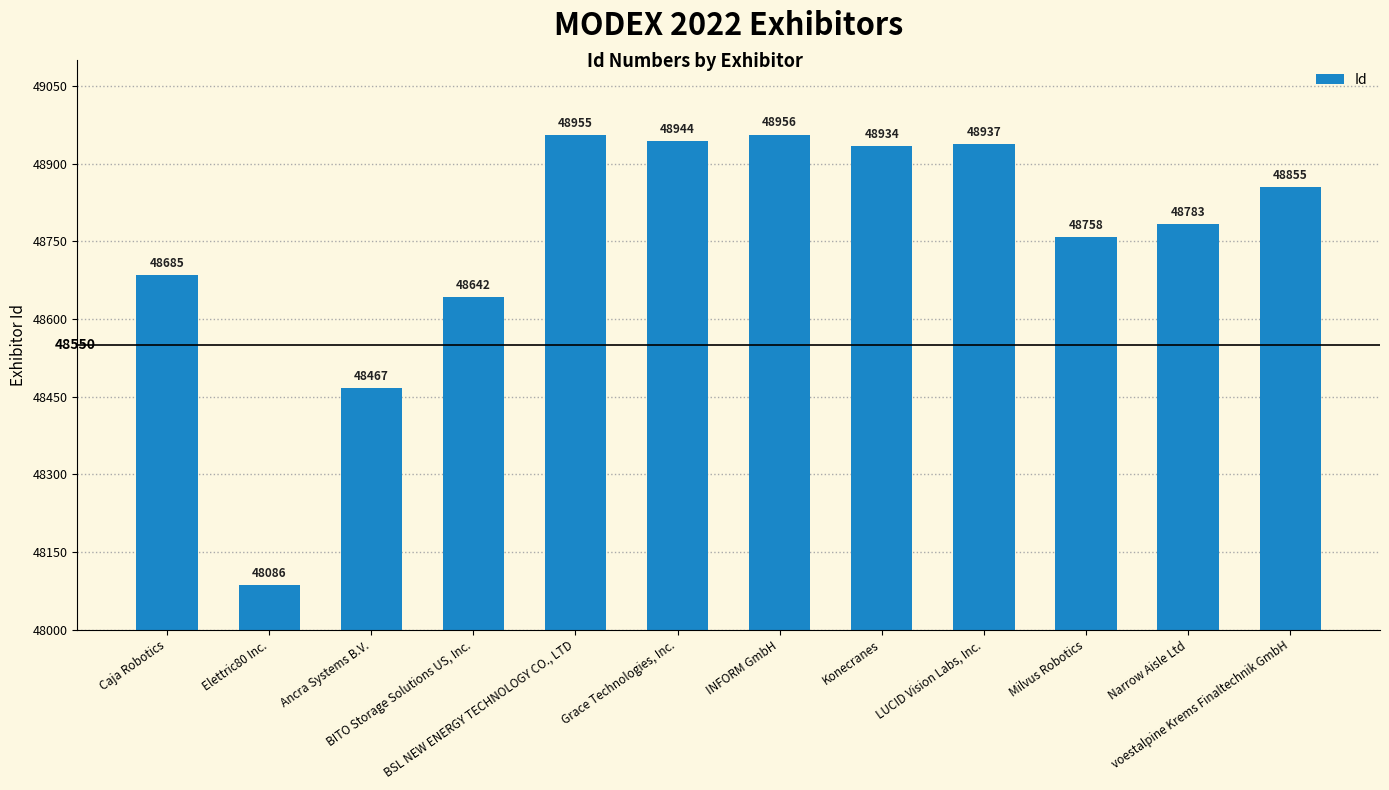

What is the difference between the maximum and second lowest values?

489